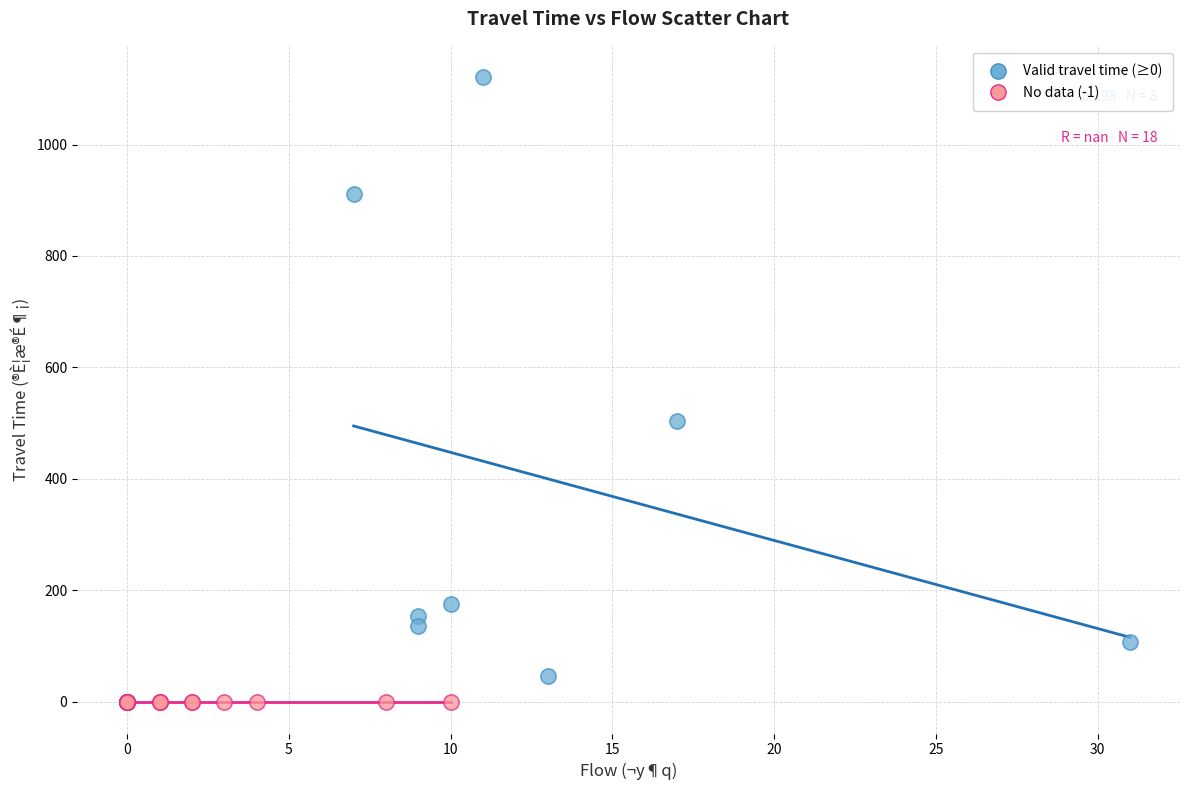

Which series contains the lowest Y value?

No data (-1)